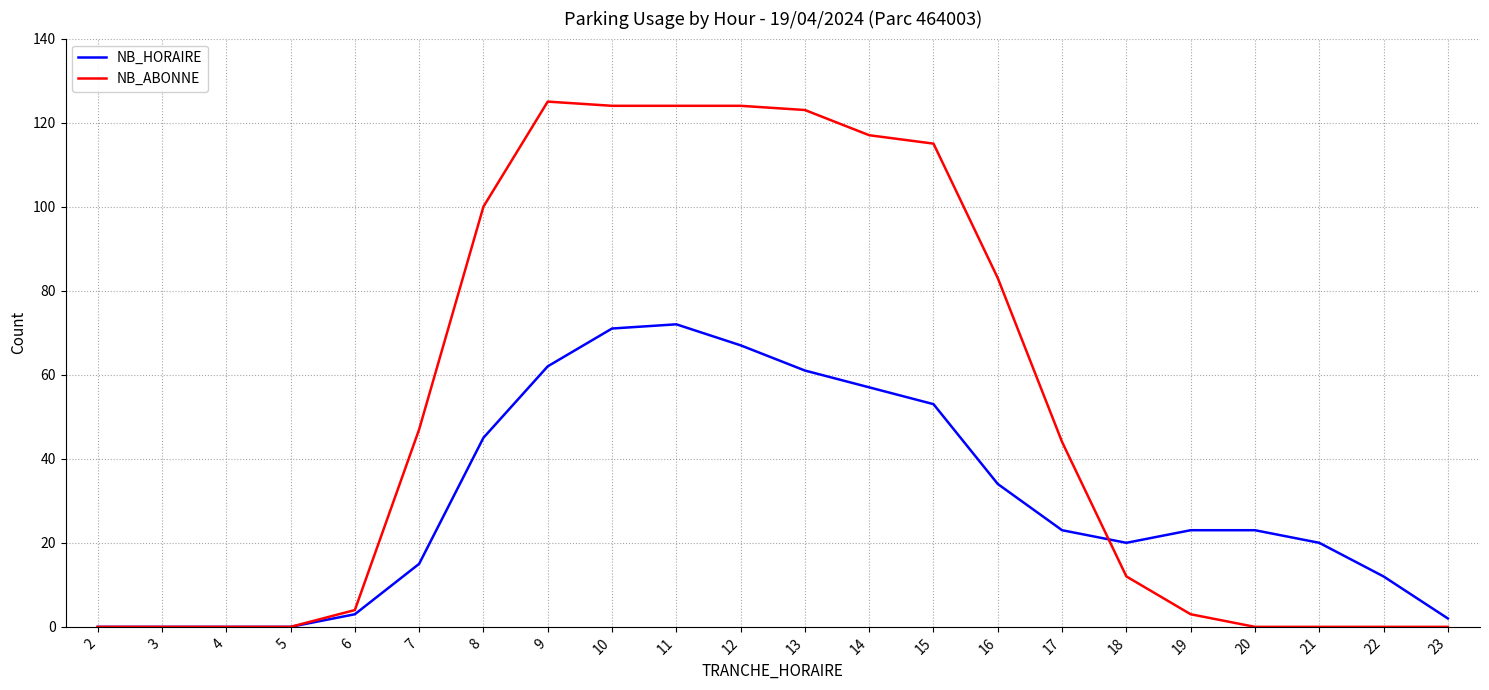

Read the NB_HORAIRE value at 17, to the nearest 10.

20